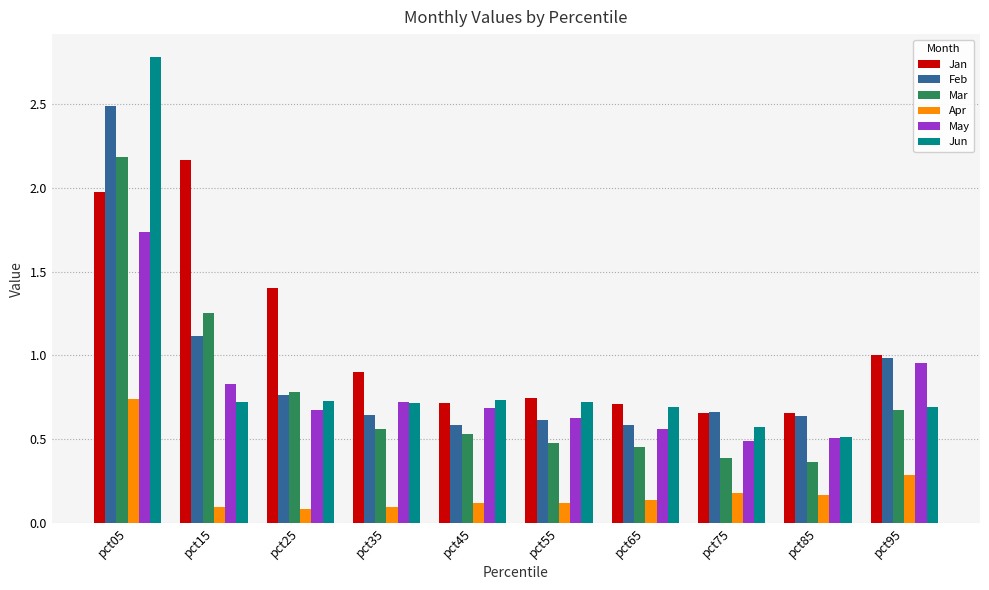

What is the difference between the May values at pct45 and pct05?

1.1